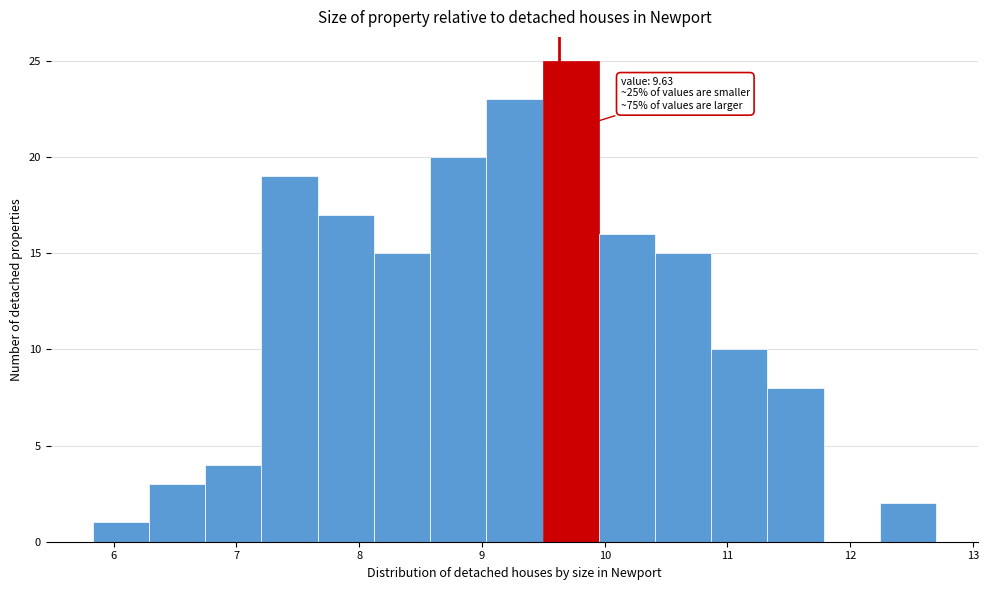

Over which range of the x-axis is the bar tallest?

9.5 to 10.0